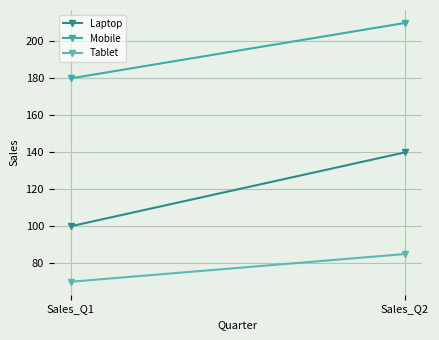

At which category is the sum across all series the highest?

Sales_Q2